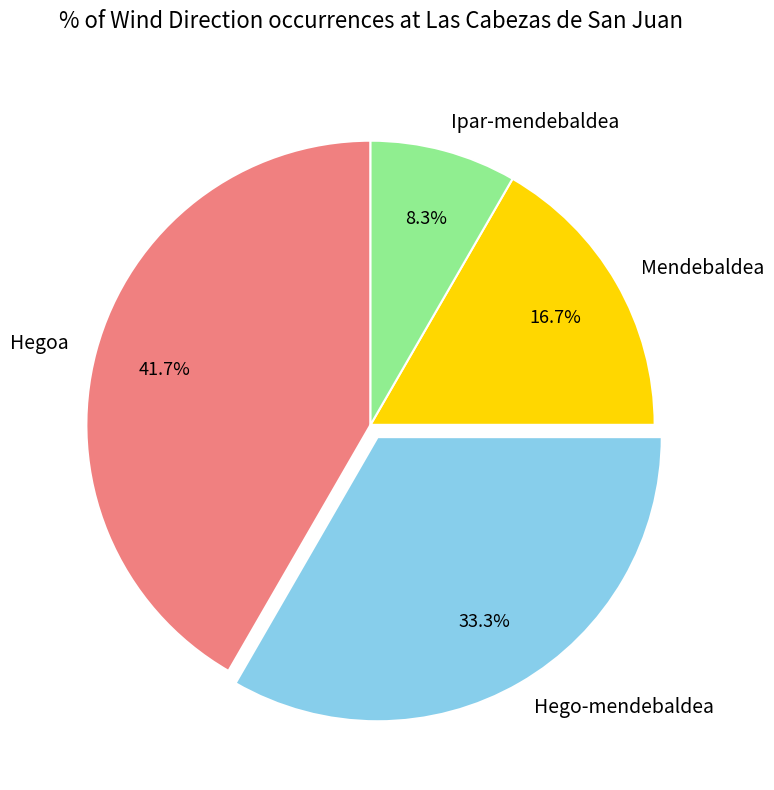

Is there any slice that represents more than half of the pie?

No